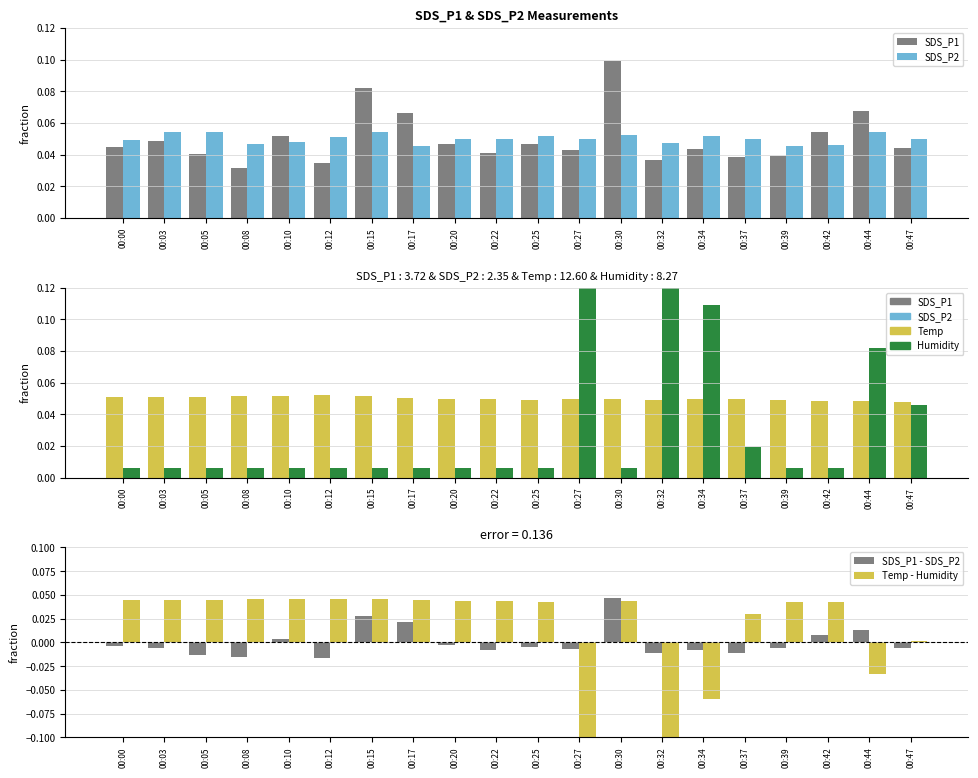

What is the spread (max minus min) of values at 00:30?

0.1